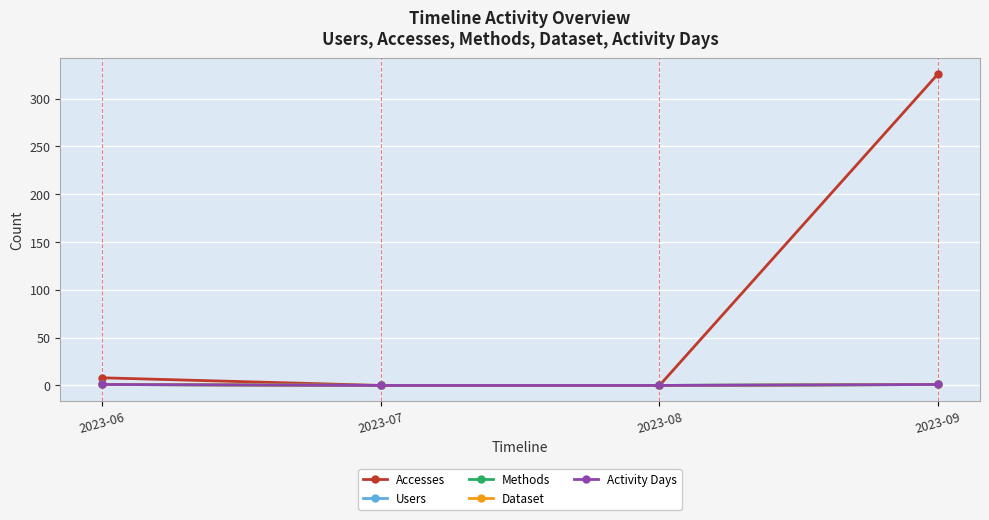

Which series has the widest spread of values?

Accesses